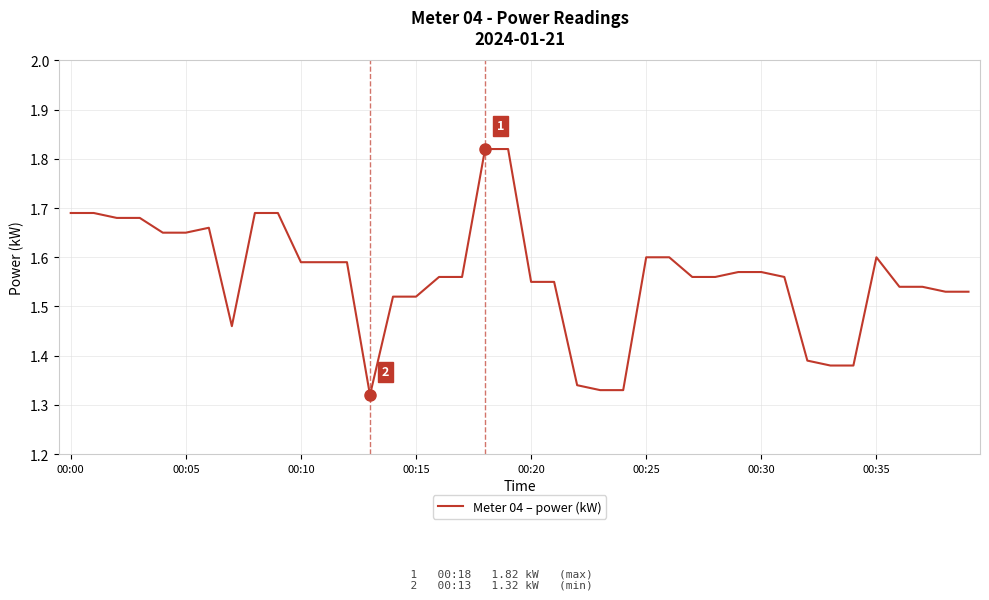

Does the chart display data point markers on the line(s)?

No